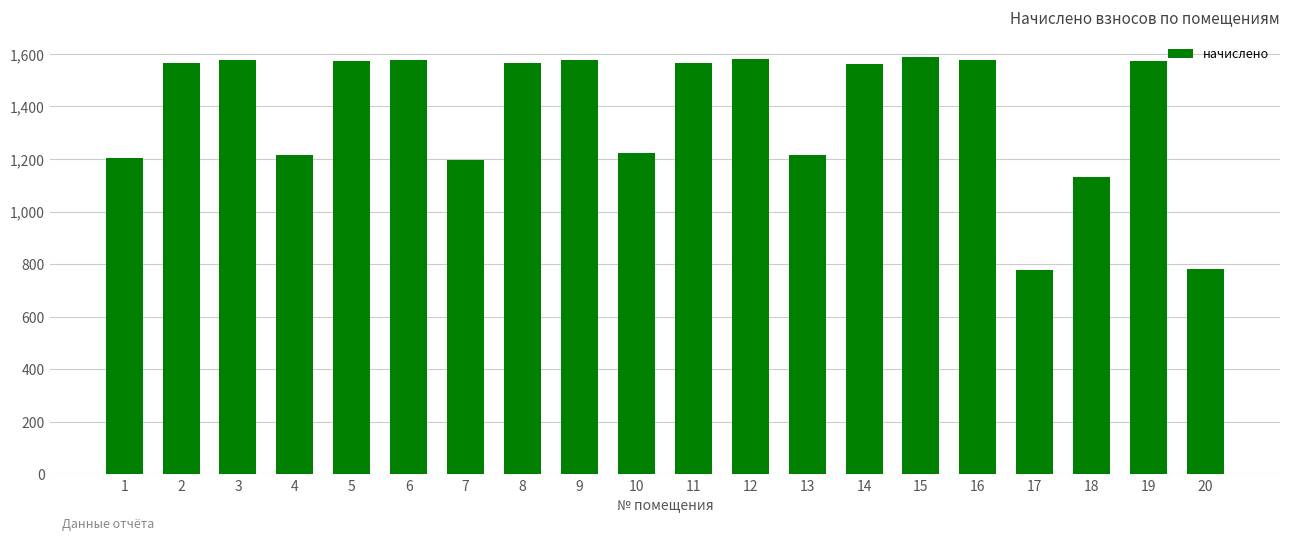

How many distinct data groups are displayed?

1